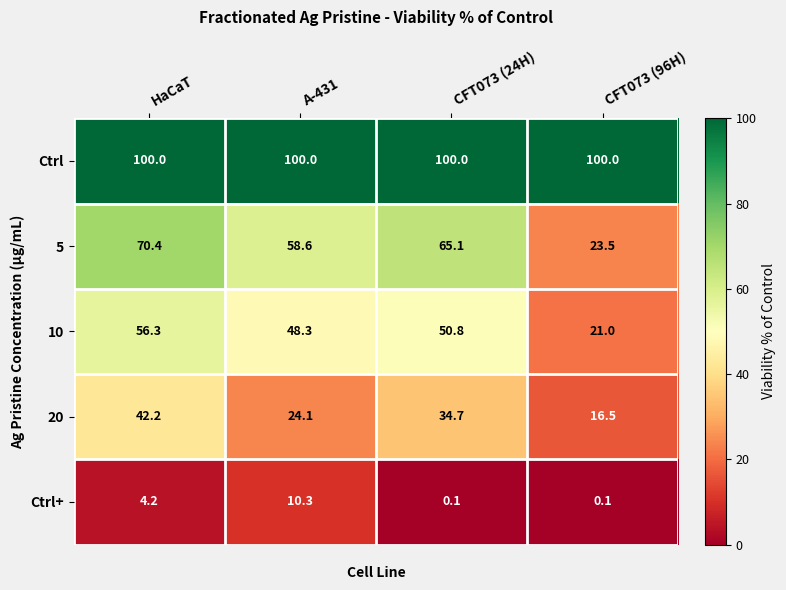

At which category is the sum across all series the highest?

HaCaT